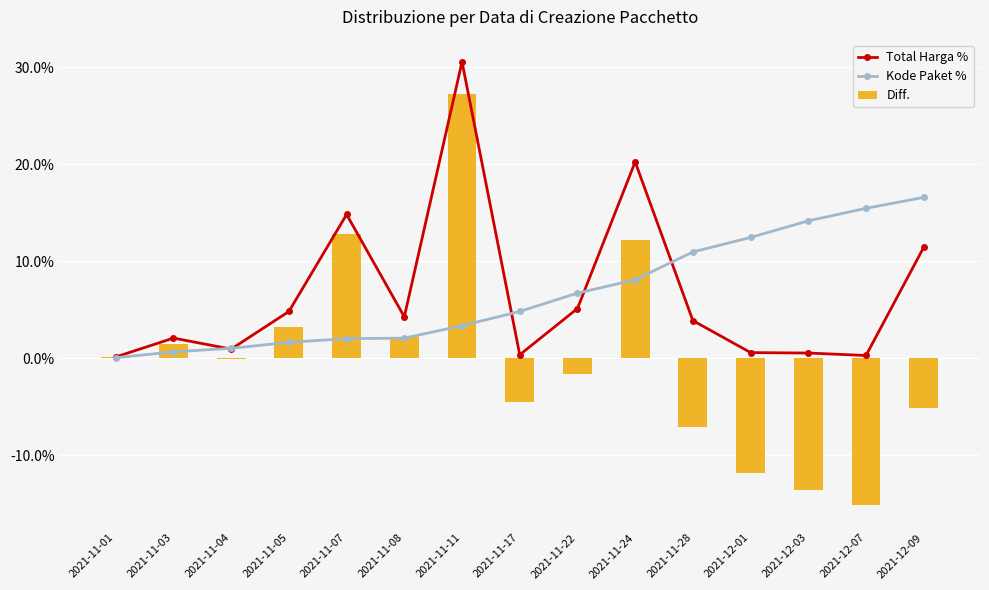

Where is Diff. nearest to the value 6?

2021-11-05